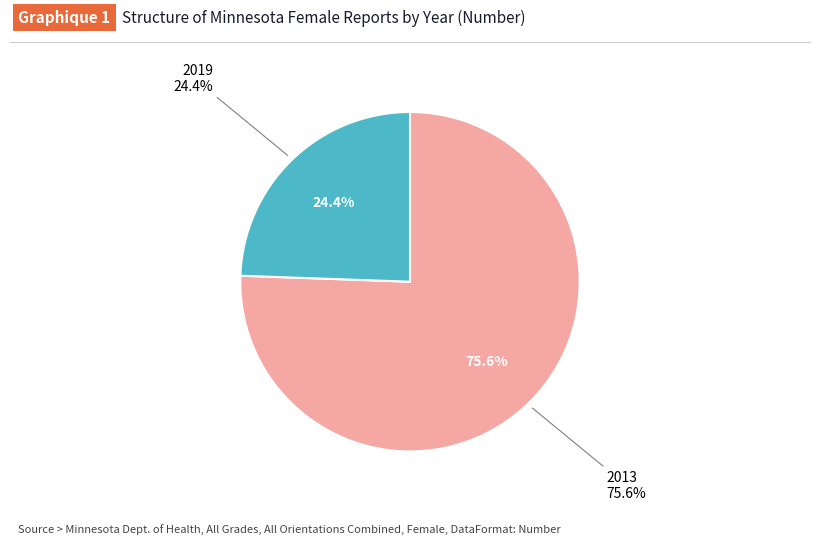

To the nearest percent, what is the difference between the 2019 and 2013 slice percentages?

51%